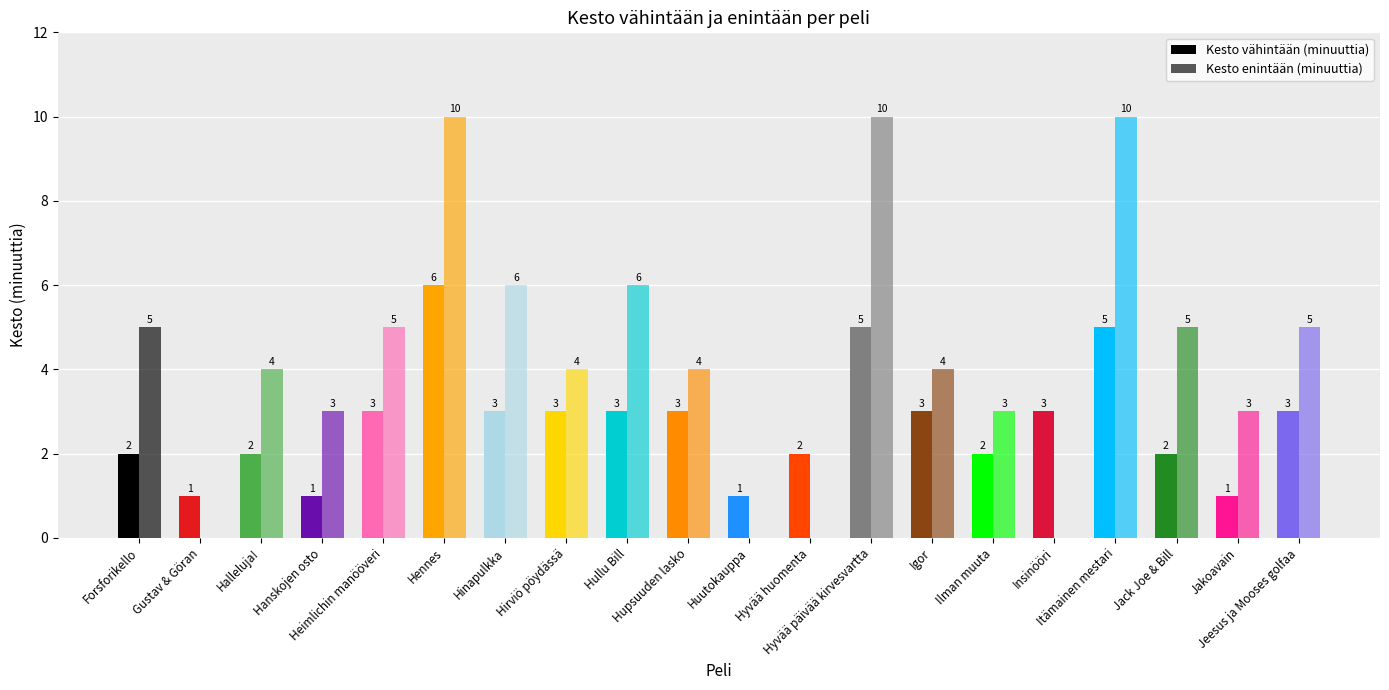

Which series has the largest range (max minus min)?

Kesto enintään (minuuttia)